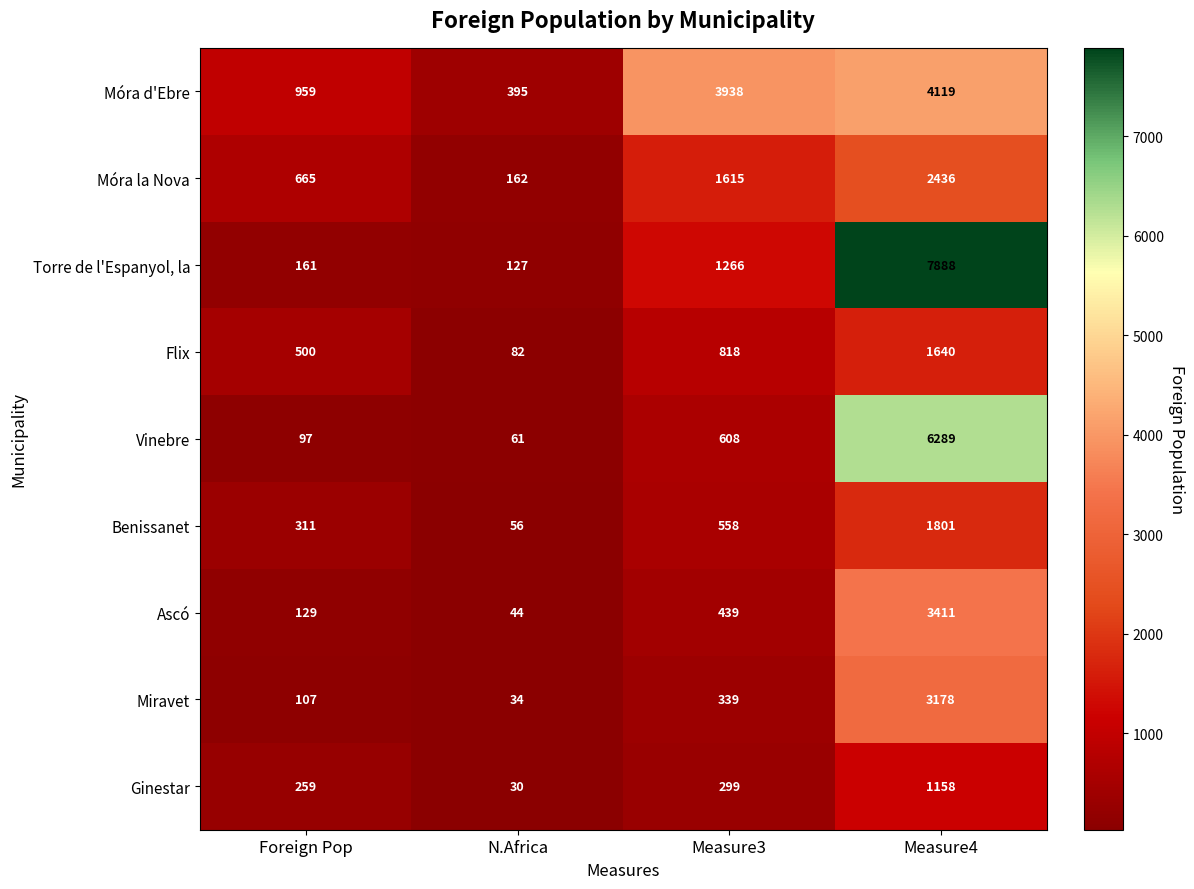

Where is Móra la Nova nearest to the value 1299?

Measure3